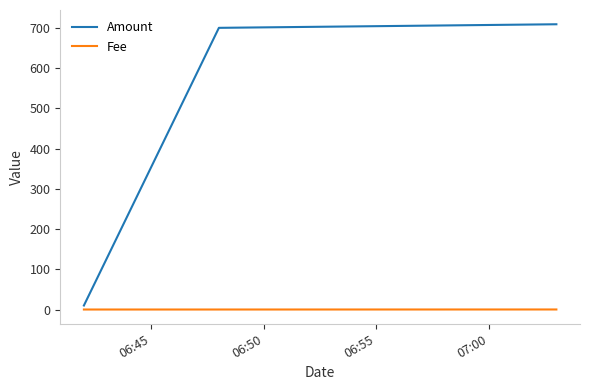

Which series has the largest total across all categories?

Amount